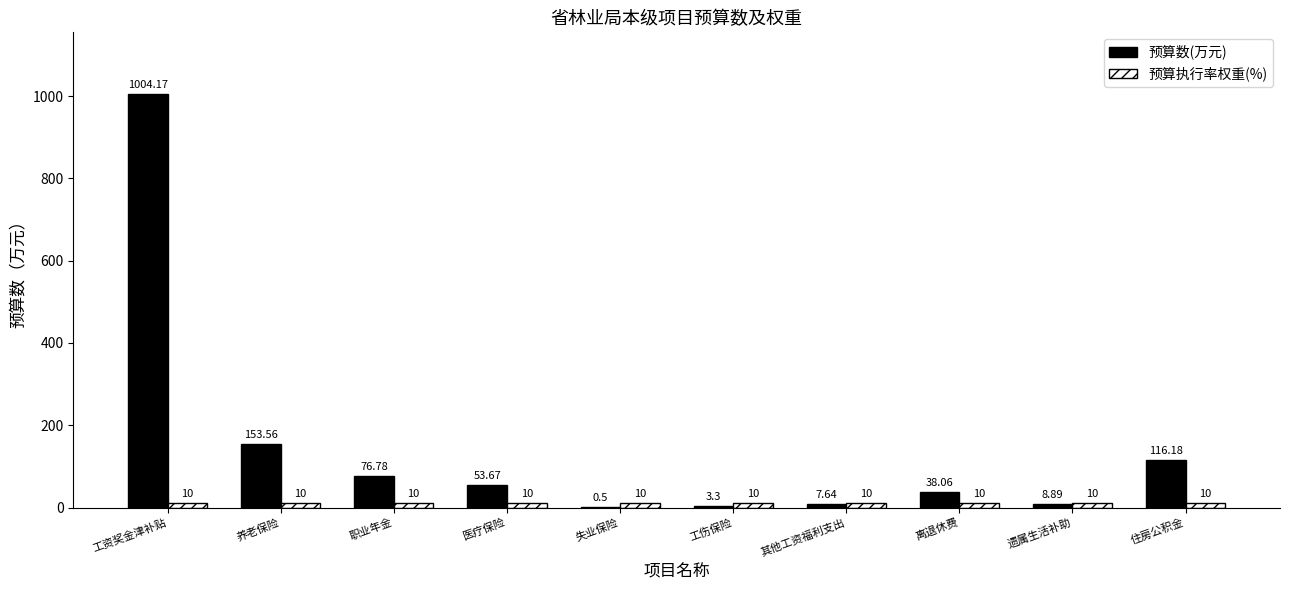

What is the total value across all series at 离退休费?

48.1